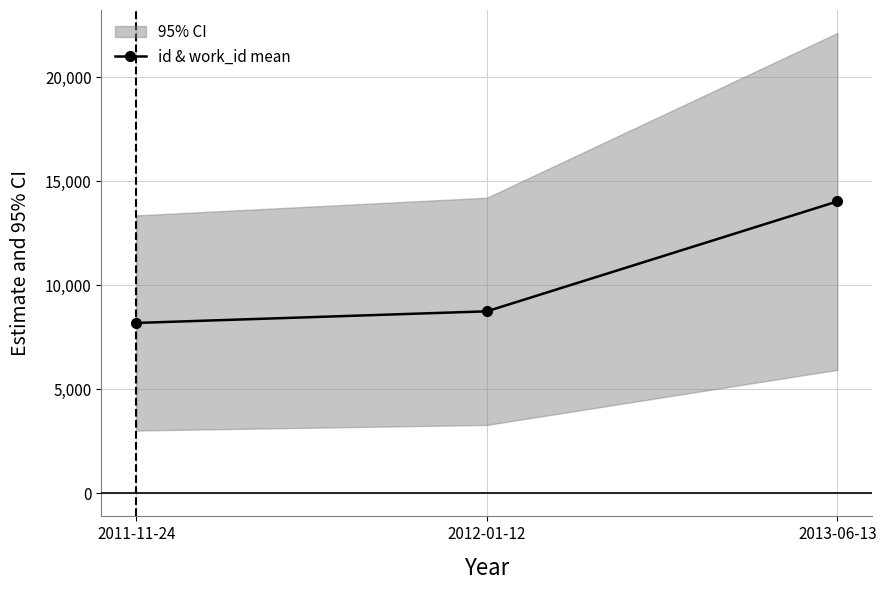

Rank the categories by value from lowest to highest.

2011-11-24, 2012-01-12, 2013-06-13